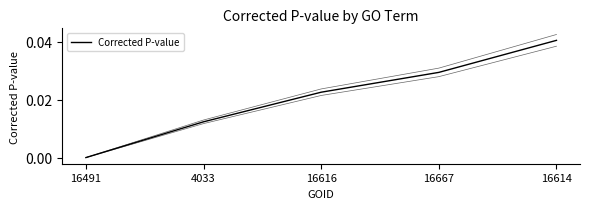

What is the label of the 5th point from the left?

16614